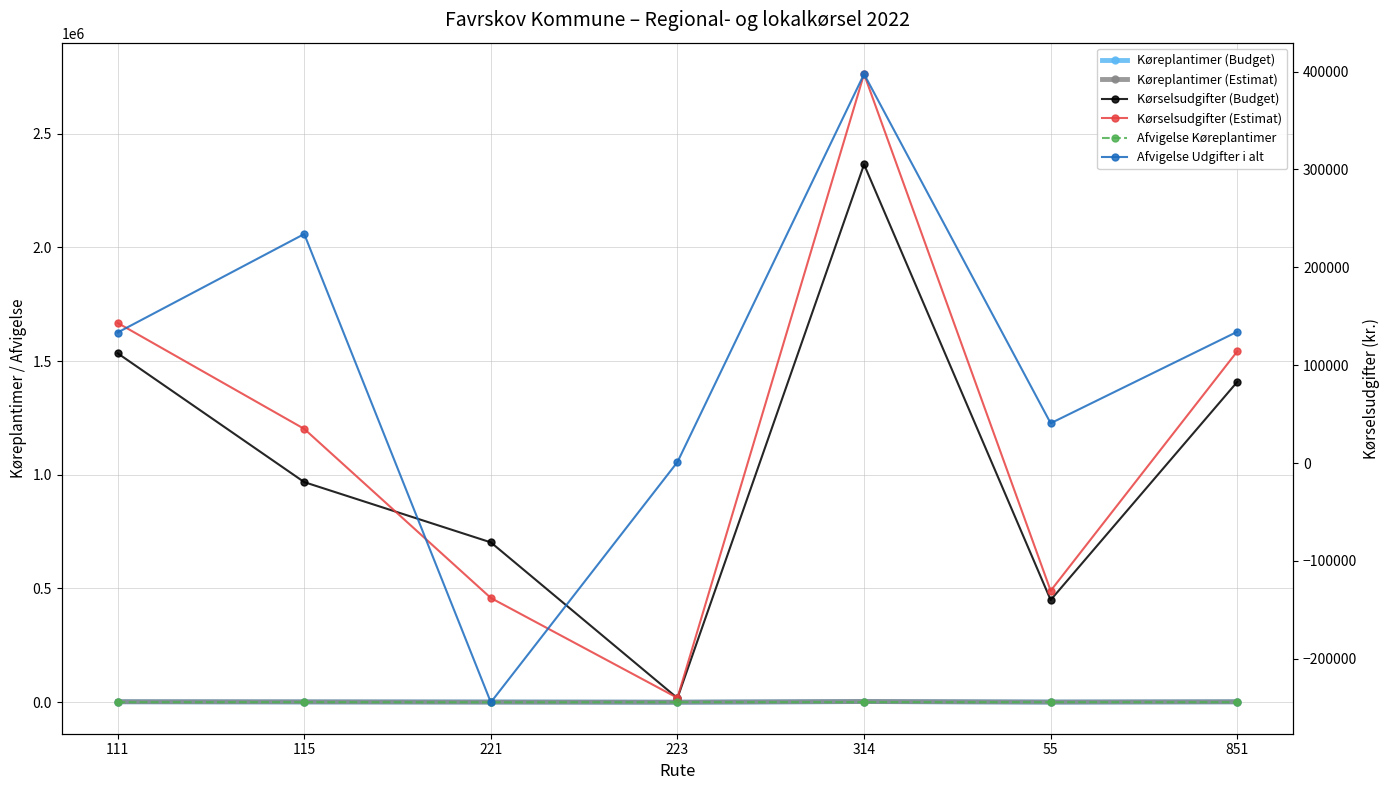

Which label corresponds to the smallest value in the chart?

221